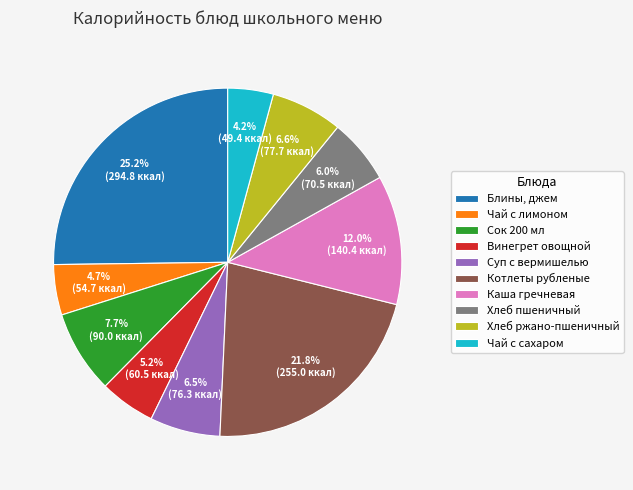

Rank the categories by value from highest to lowest.

Блины, джем, Котлеты рубленые, Каша гречневая, Сок 200 мл, Хлеб ржано-пшеничный, Суп с вермишелью, Хлеб пшеничный, Винегрет овощной, Чай с лимоном, Чай с сахаром